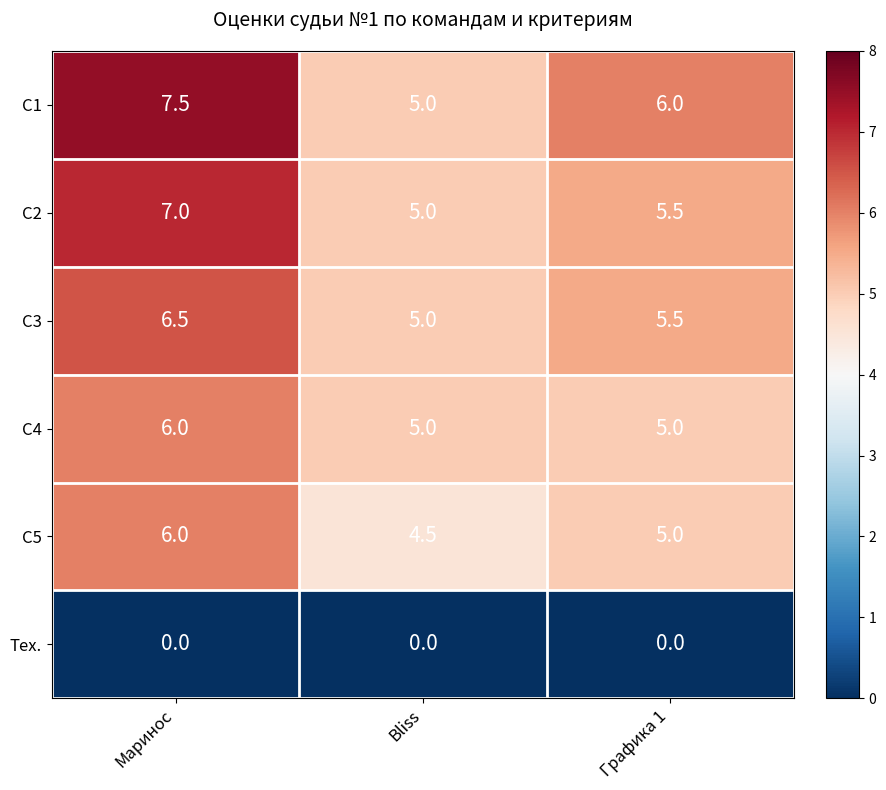

List the labels in order of С1 value, smallest first.

Bliss, Графика 1, Маринос